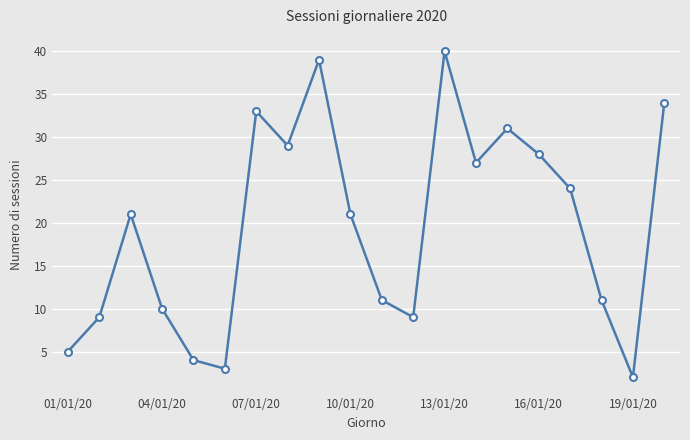

How many points are higher than both their immediate neighbors (excluding endpoints)?

5